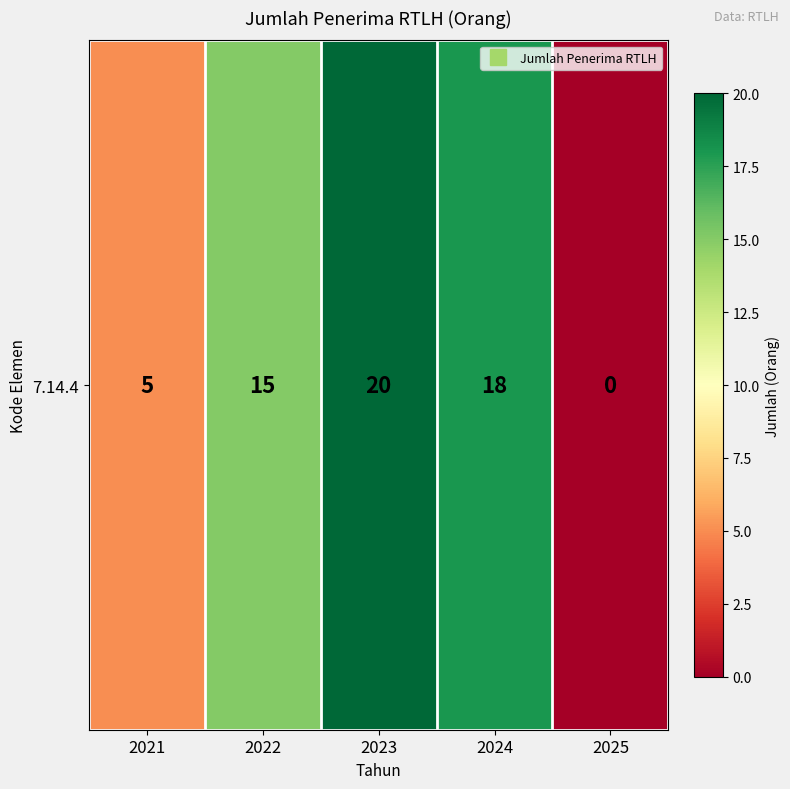

The value at 2021 is 5. True or false?

True